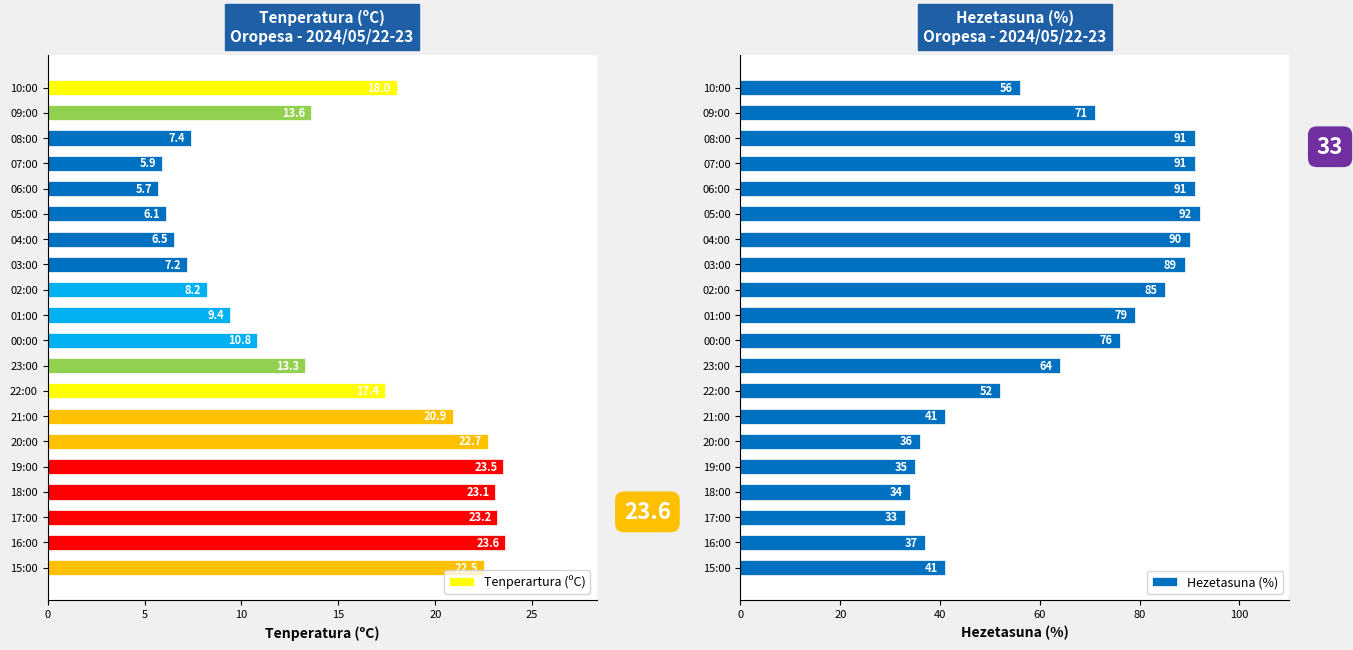

Is it true that Tenperartura (ºC) equals 22.7 at 20:00?

True